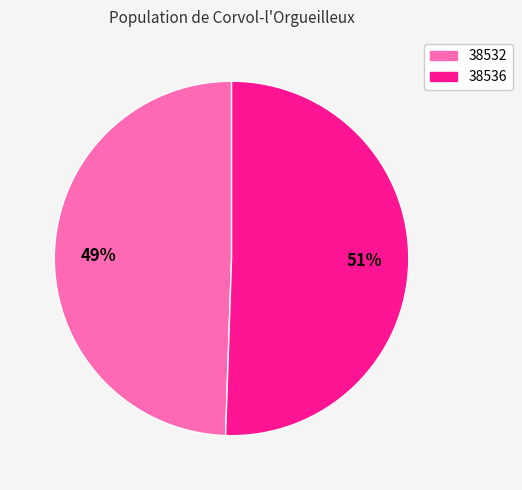

Which category accounts for the majority?

38536